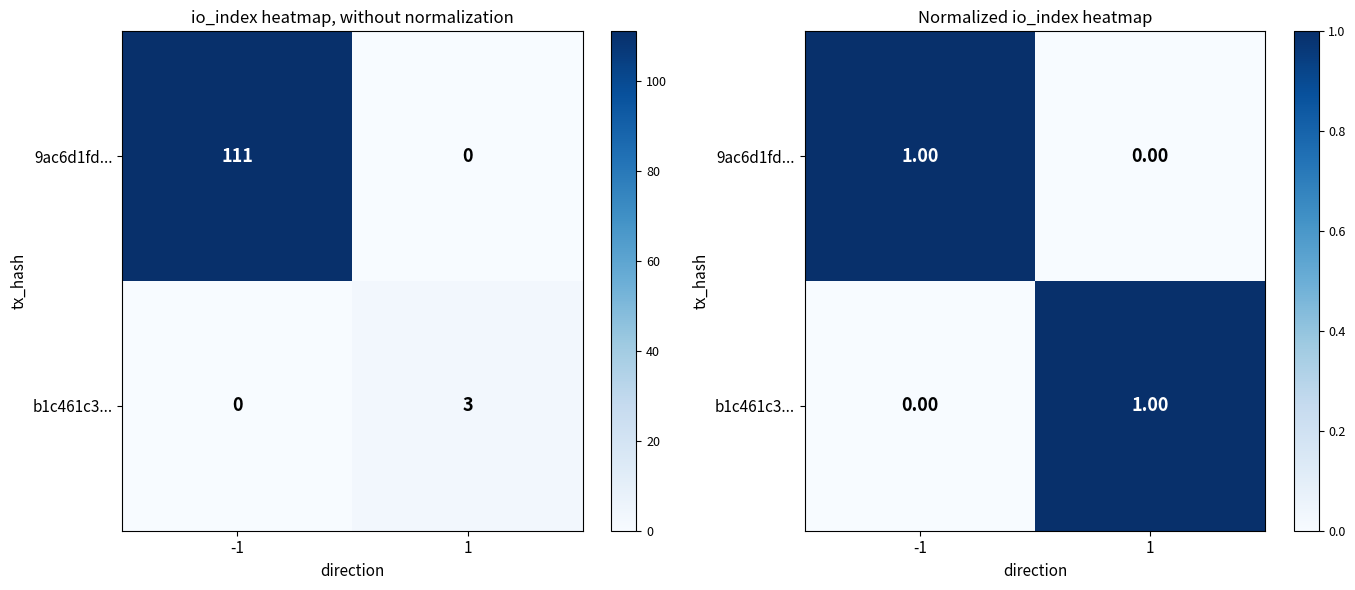

At 1, list the series in order from largest to smallest.

b1c461c3..., 9ac6d1fd...